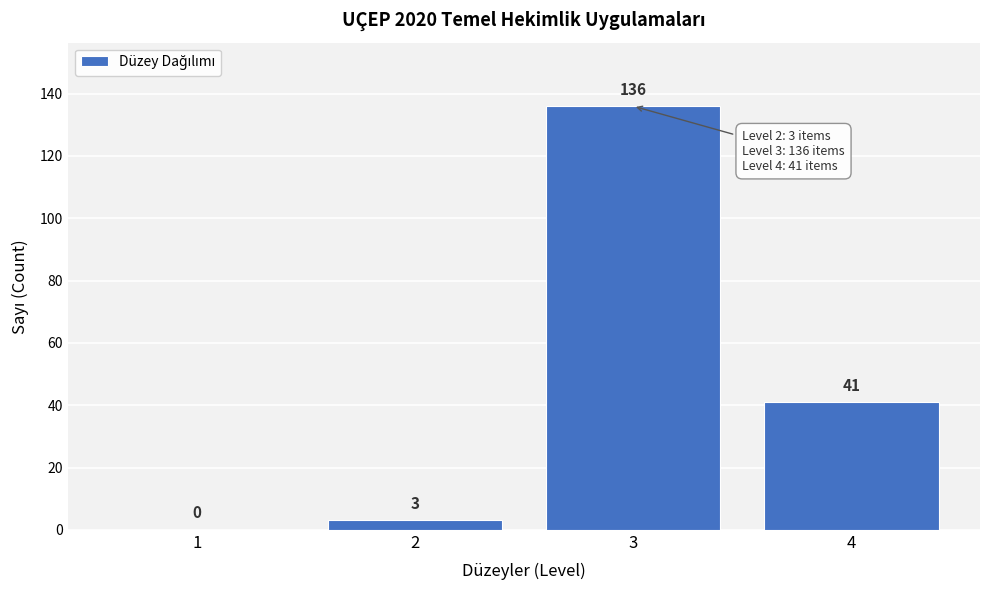

Reading right to left, extract all data points from this chart.

4=41	3=136	2=3	1=0